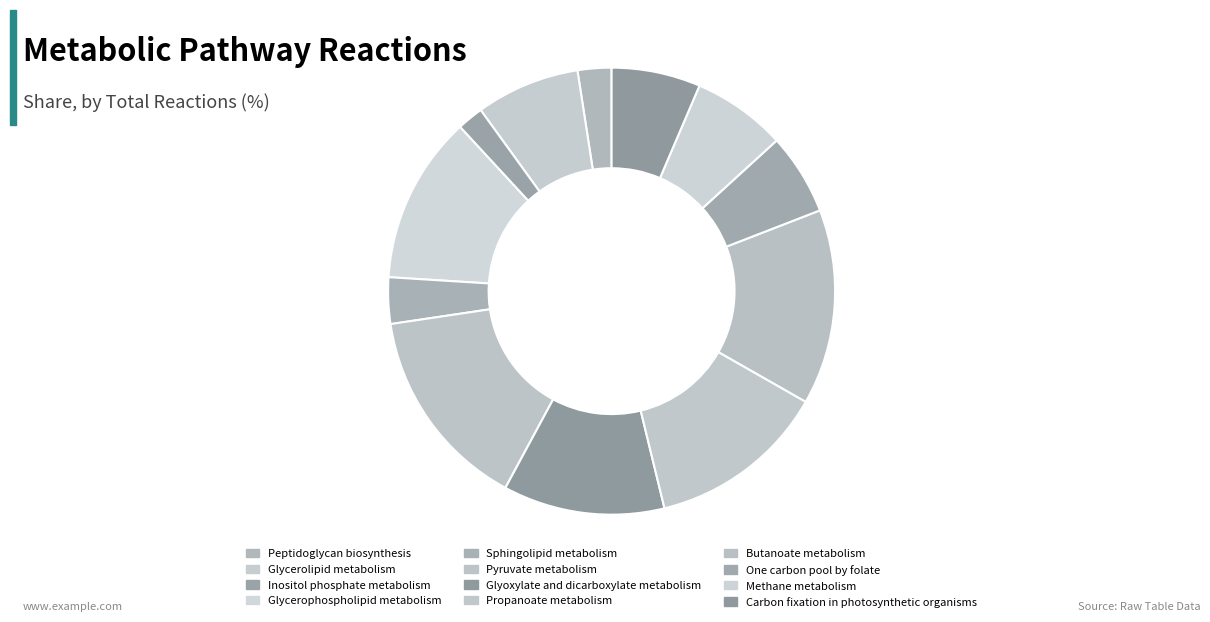

Which slice is the smallest?

Inositol phosphate metabolism